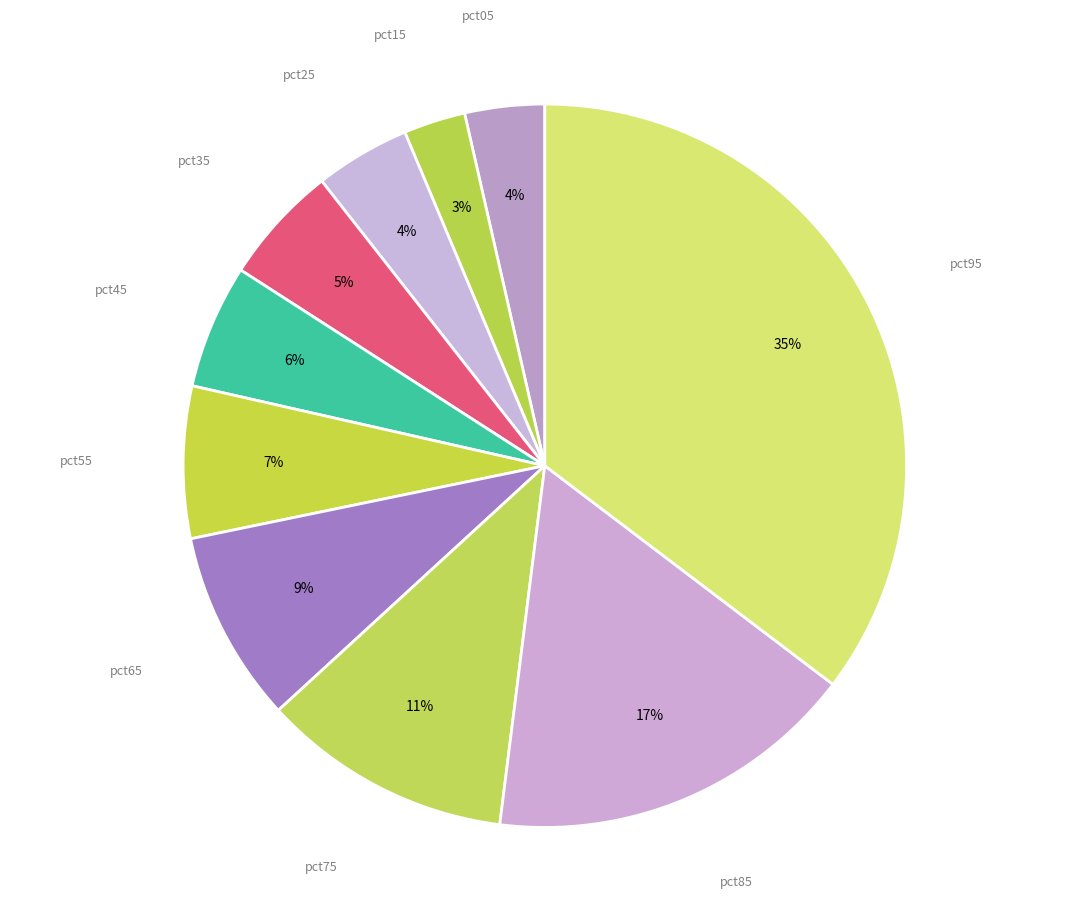

Count the number of slices in the pie.

10